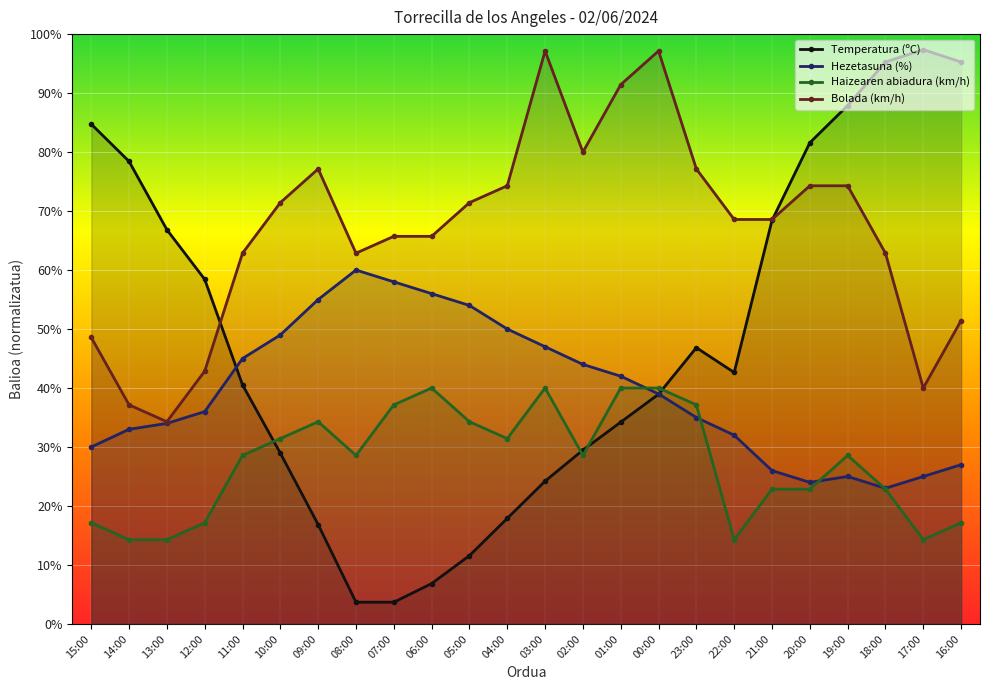

Rank the categories by Temperatura (ºC) value from highest to lowest.

17:00, 18:00, 16:00, 19:00, 15:00, 20:00, 14:00, 21:00, 13:00, 12:00, 23:00, 22:00, 11:00, 00:00, 01:00, 02:00, 10:00, 03:00, 04:00, 09:00, 05:00, 06:00, 08:00, 07:00